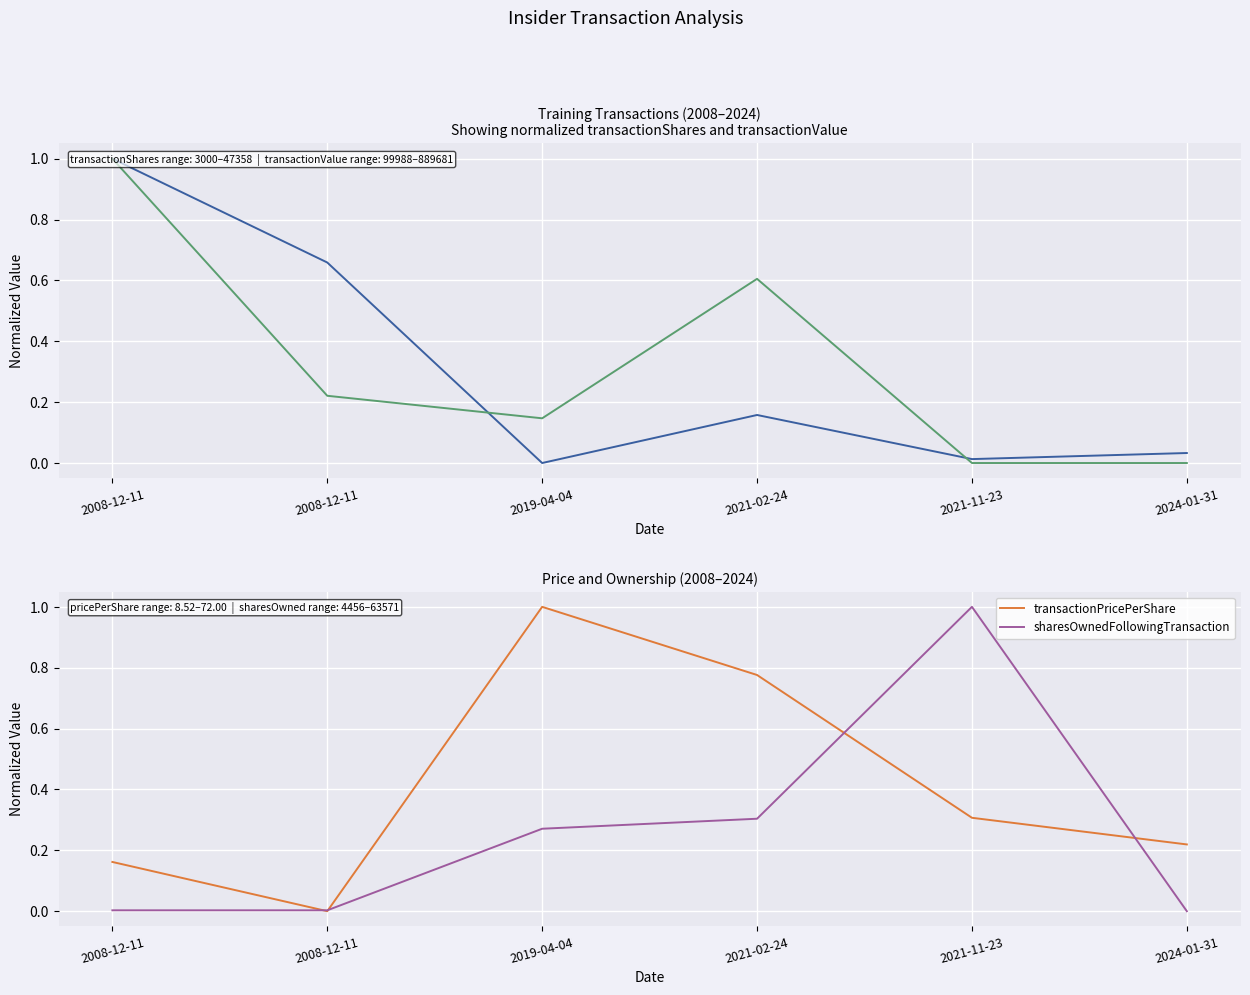

How many values in the transactionShares series exceed 0?

5